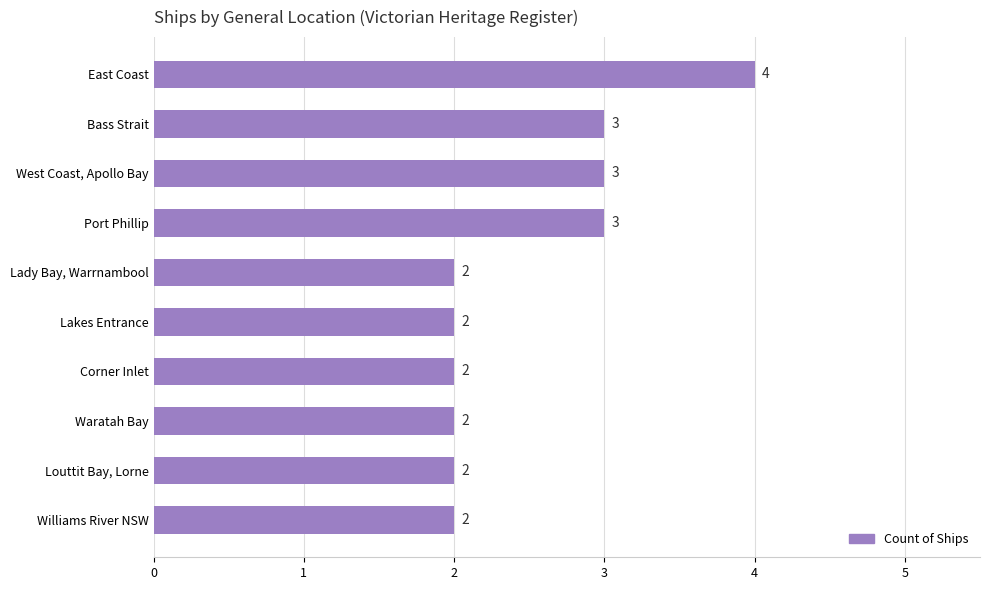

How many values are between 2 and 3?

9